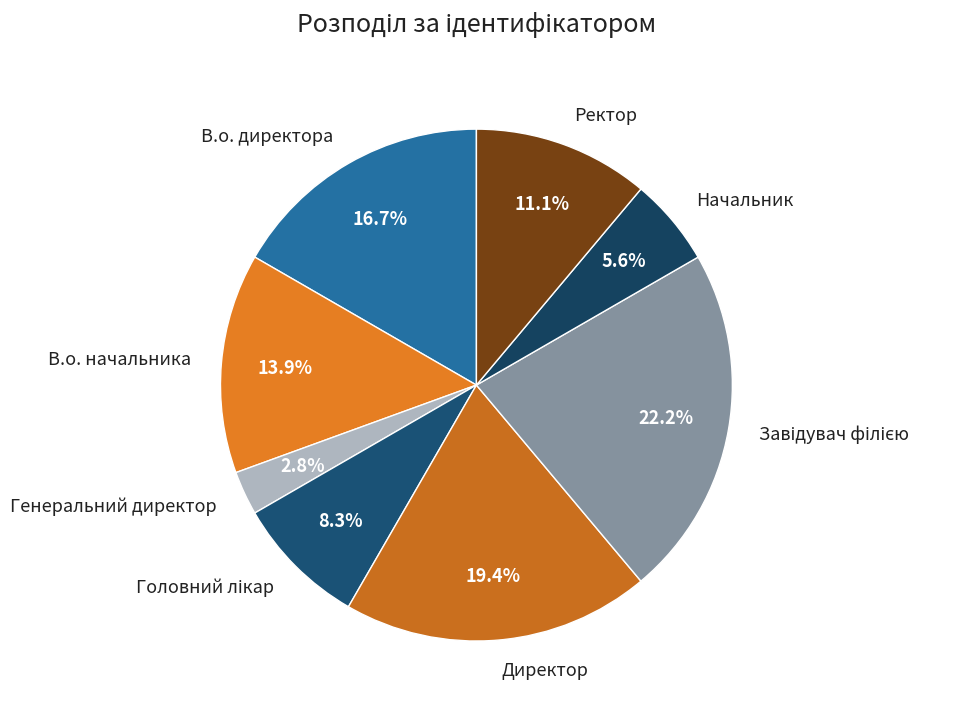

To the nearest percent, what is the difference between the largest and smallest slice percentages?

19%